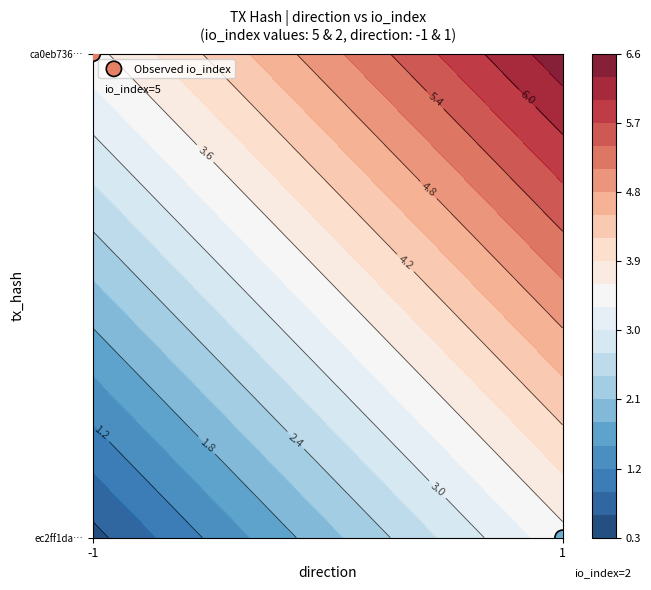

Is it true that the value at -1 is 1?

True